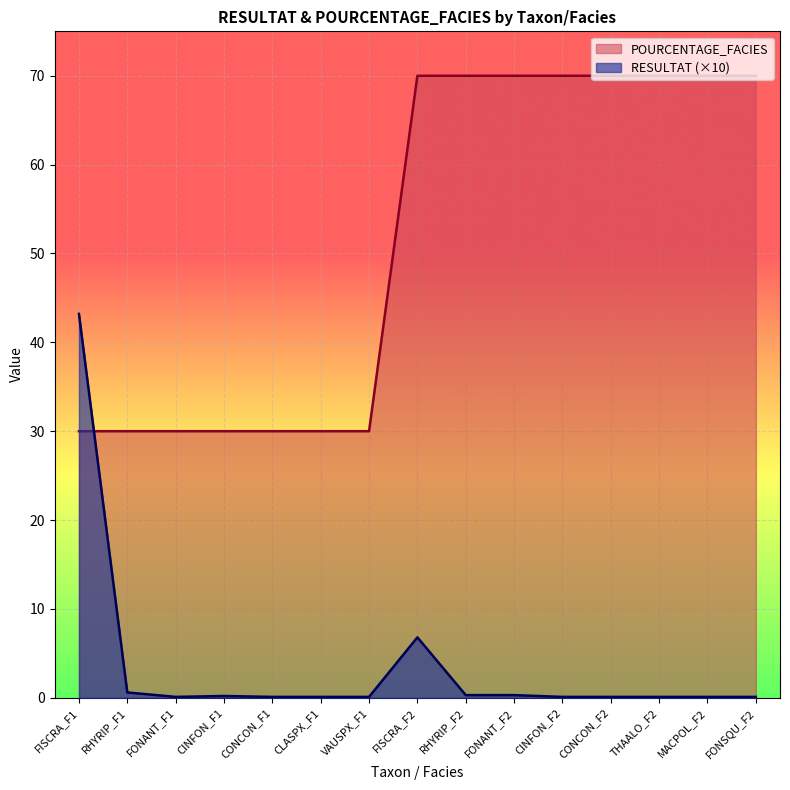

What is the value of the RESULTAT point at the 6th from the left?

0.1